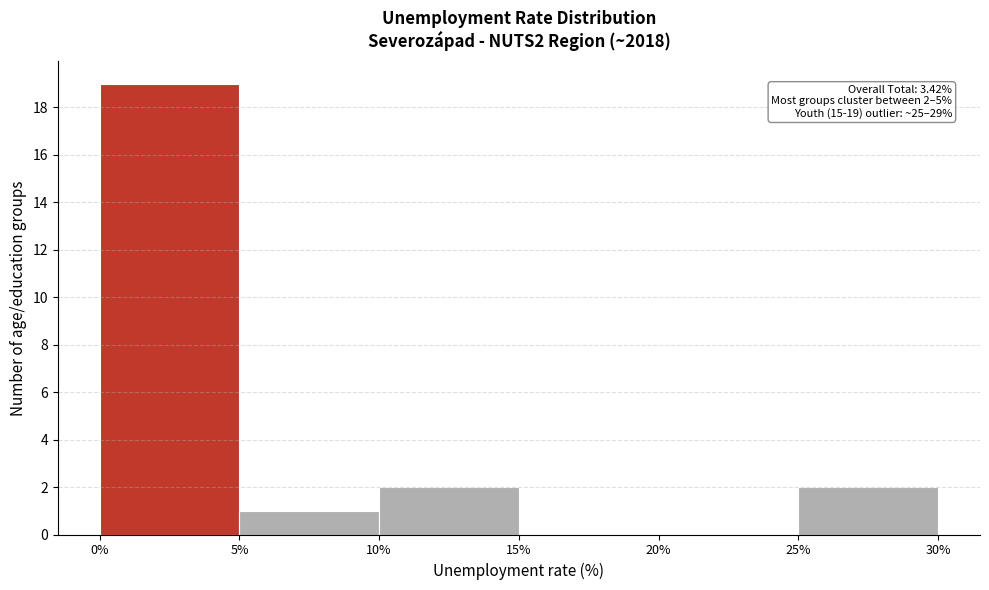

Over which range of the x-axis is the bar tallest?

0% to 5%